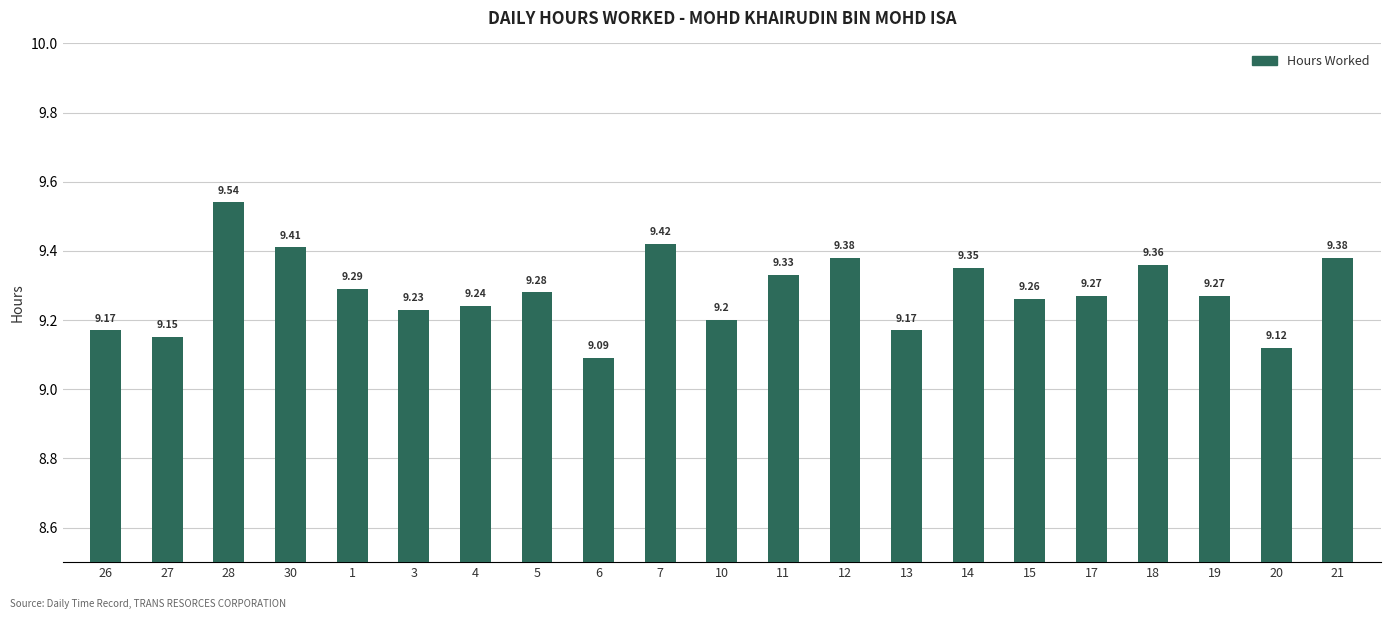

Which label corresponds to the smallest value in the chart?

6